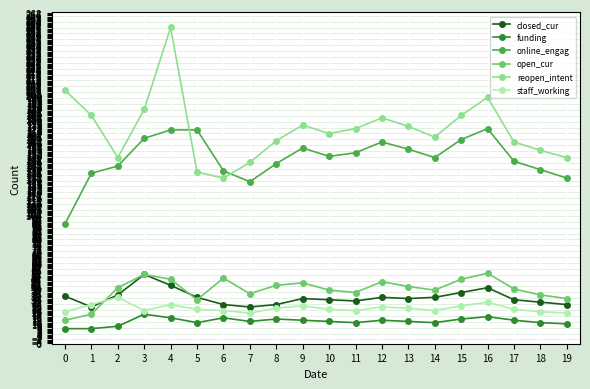

What is the value of the reopen_intent point at the 1st from the left?

204